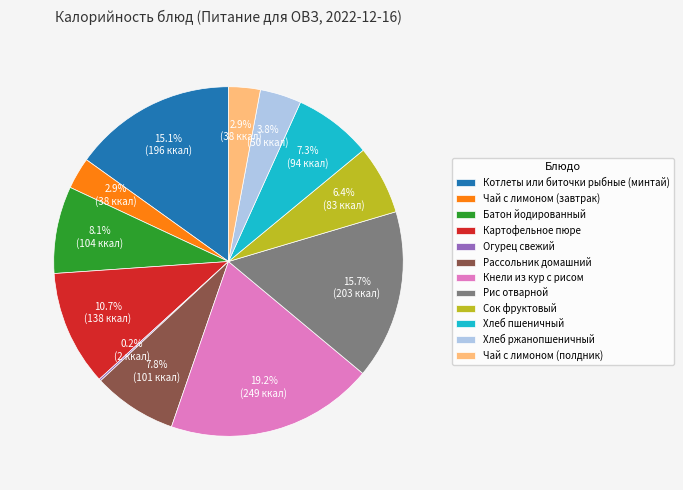

To the nearest percent, what percentage of the pie is Батон йодированный?

8%